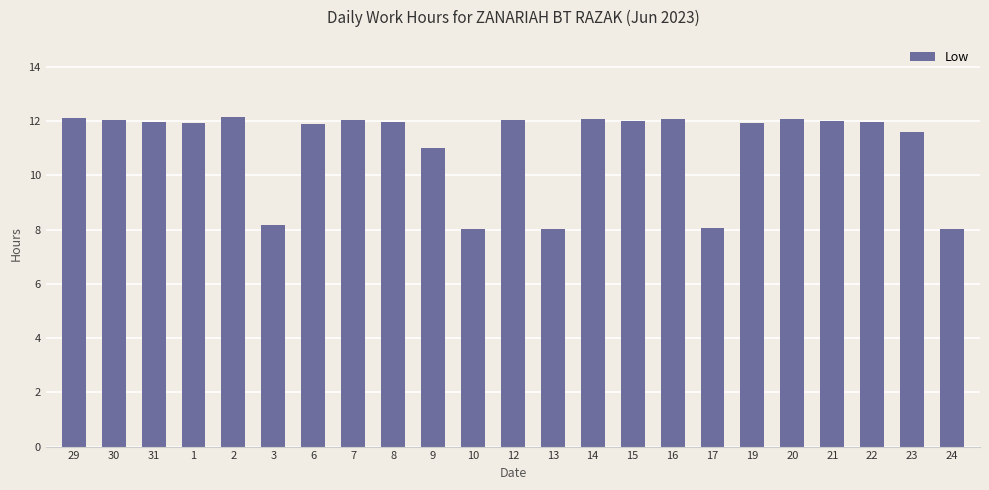

What is the sum of all values?

255.3